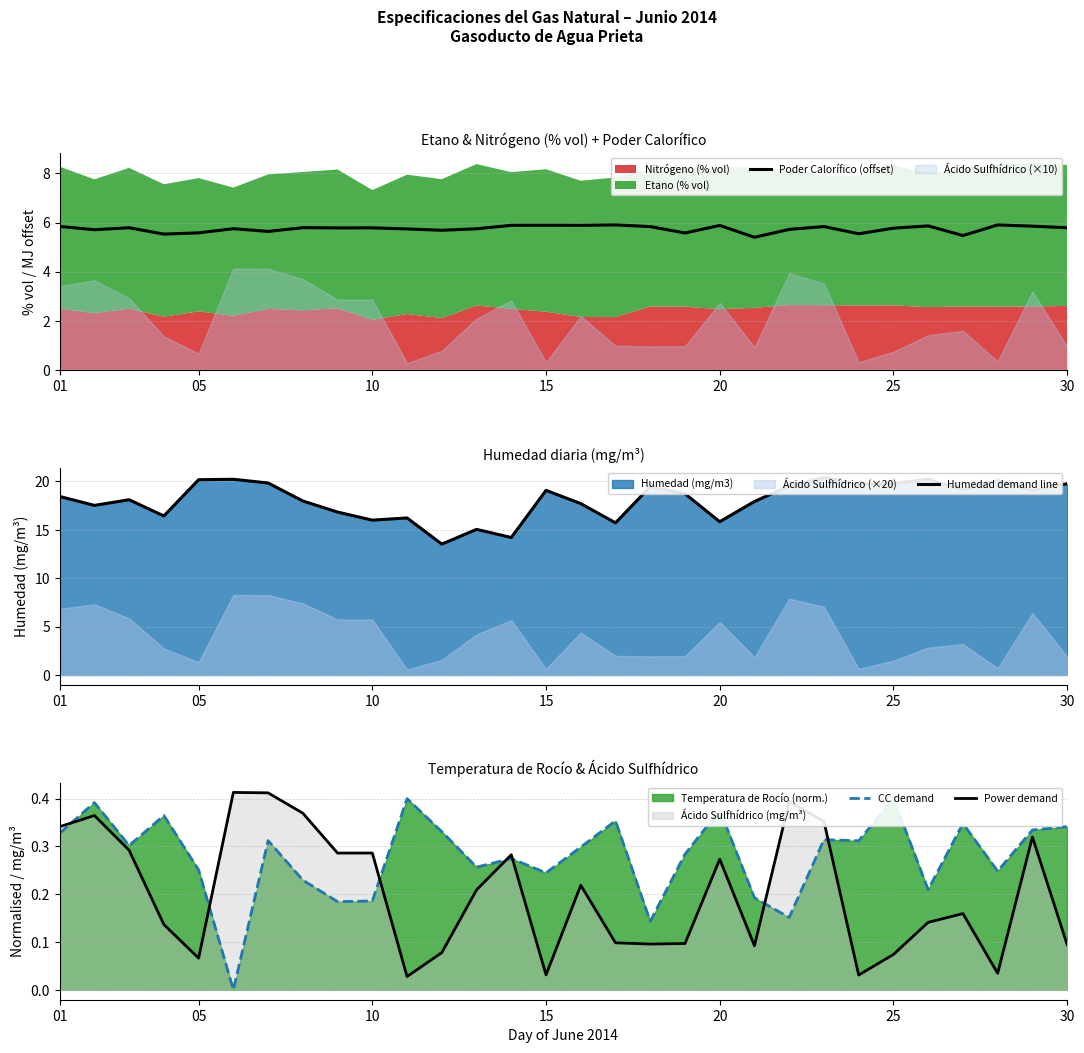

At how many categories does at least one series exceed 1?

30